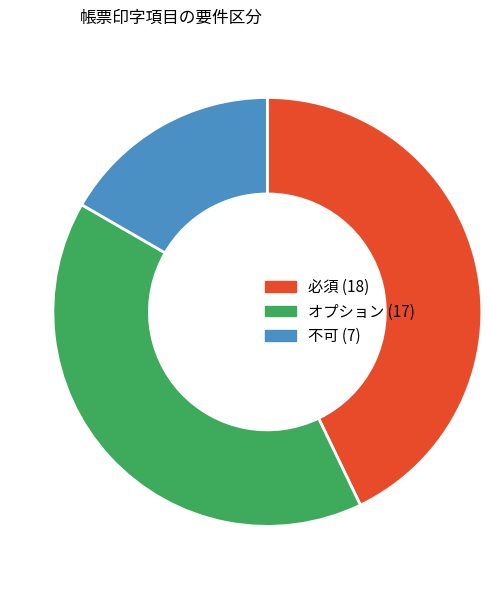

Is there a majority slice in this chart?

No